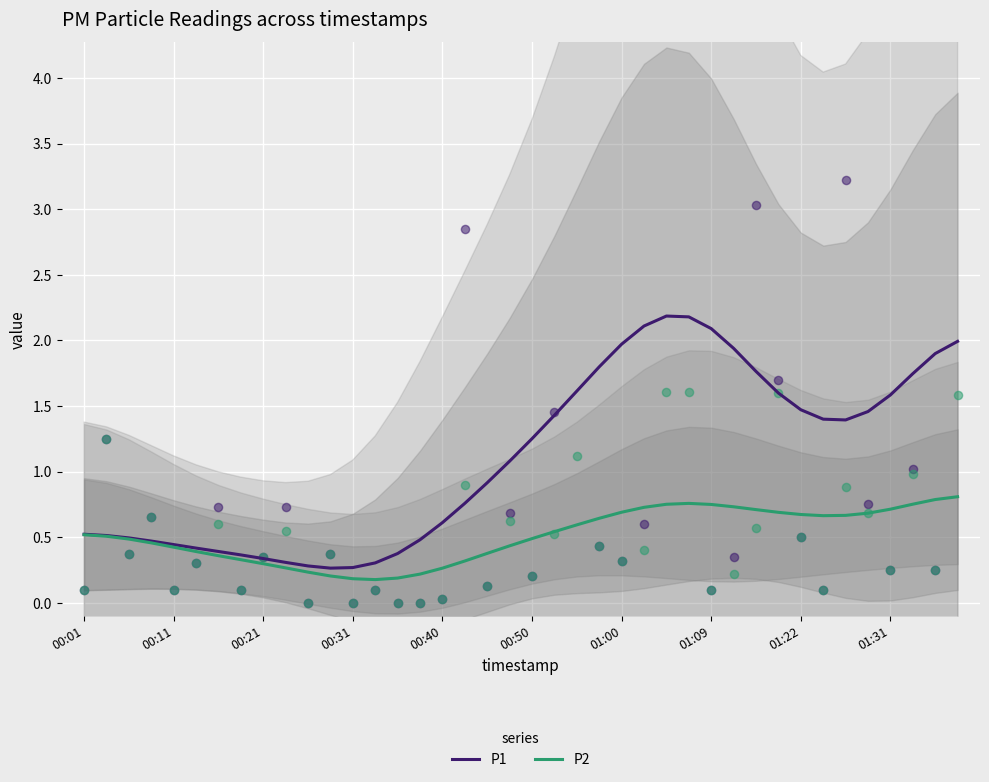

What is the total value across all series at 34?

2.1